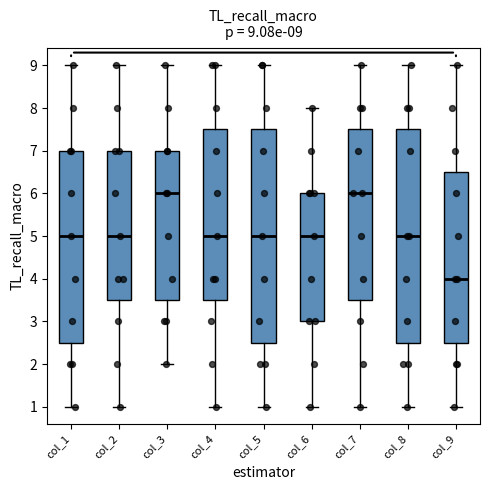

Which box has the lowest median line?

col_9